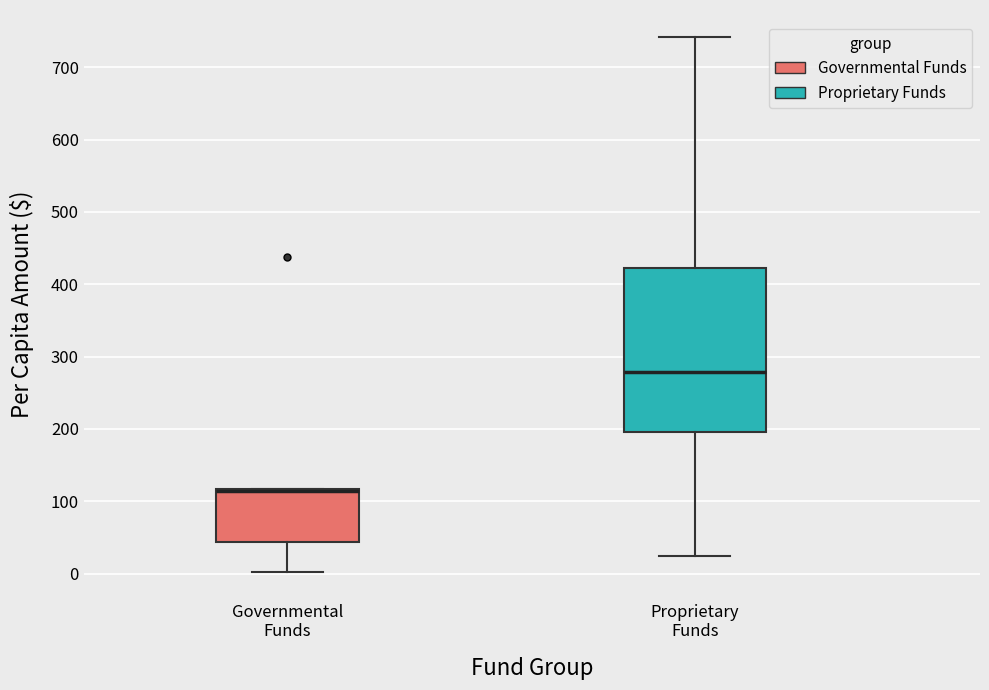

Where is the upper edge of the box for Governmental Funds on the y-axis? The values are not printed on the chart, so give them approximately, as read against the axis.

120